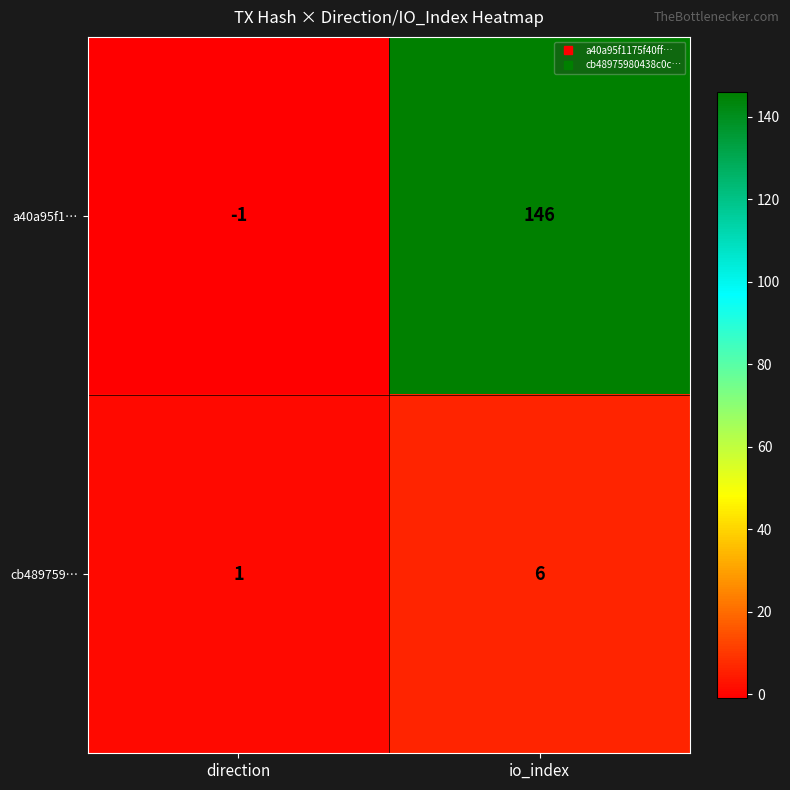

What is the maximum value shown in the chart?

146